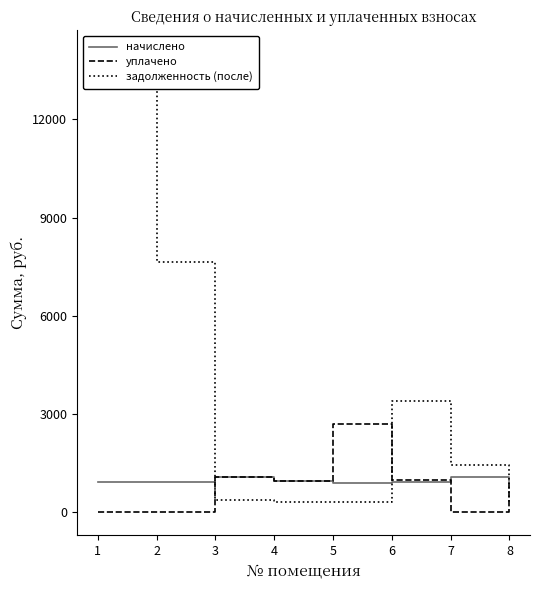

At which label is начислено closest to 995?

4